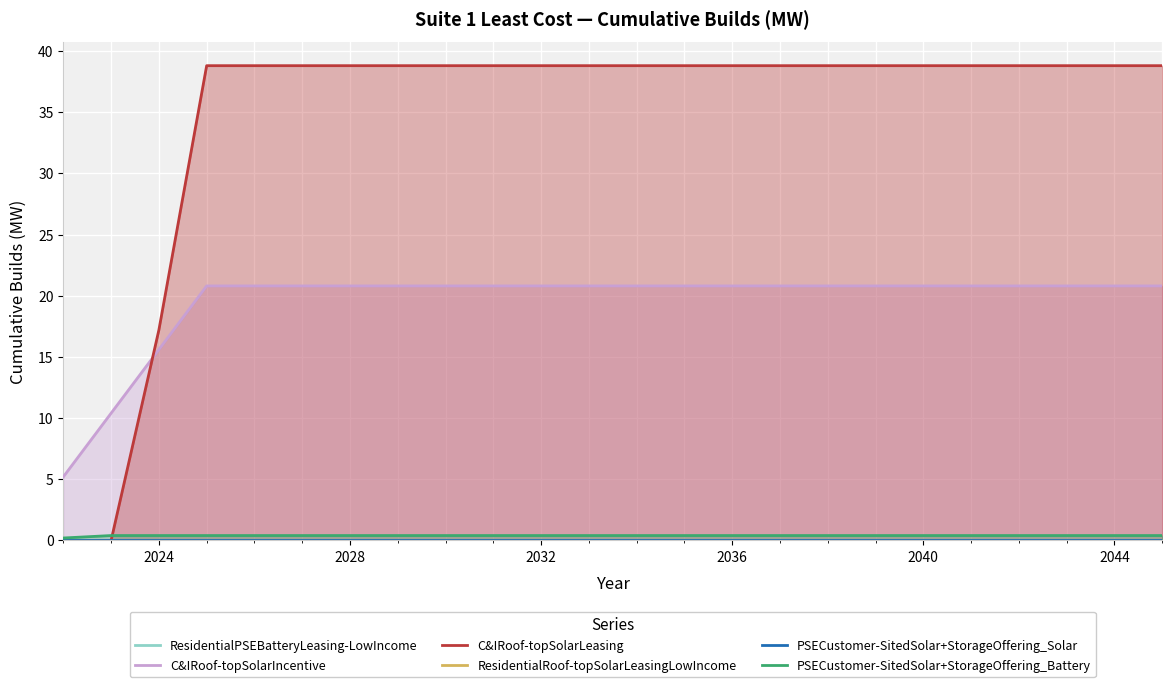

Is it true that C&IRoof-topSolarLeasing equals 17.6 at 2040?

False